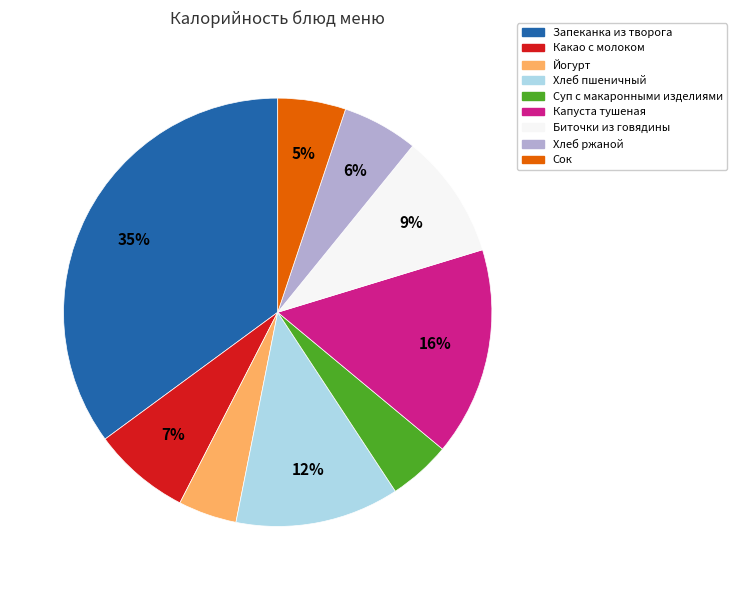

Count the number of slices in the pie.

9